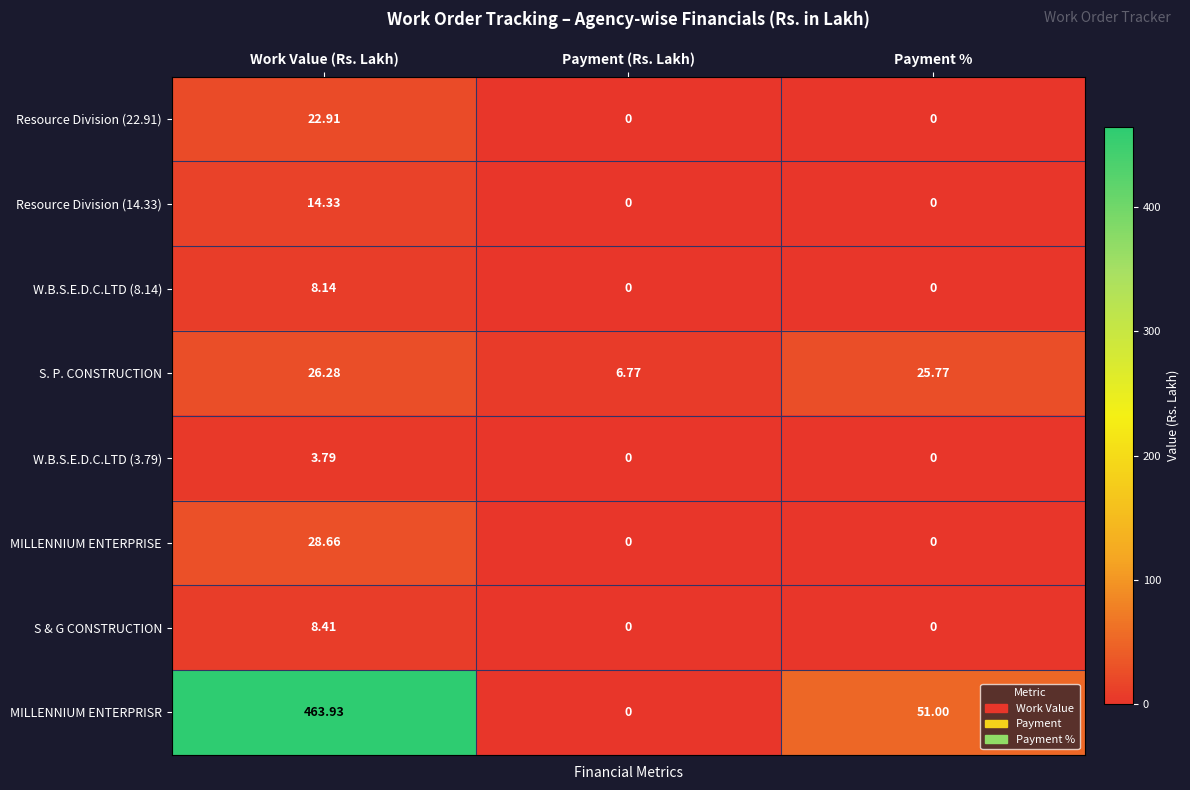

At which label is MILLENNIUM ENTERPRISR closest to 231?

Payment %